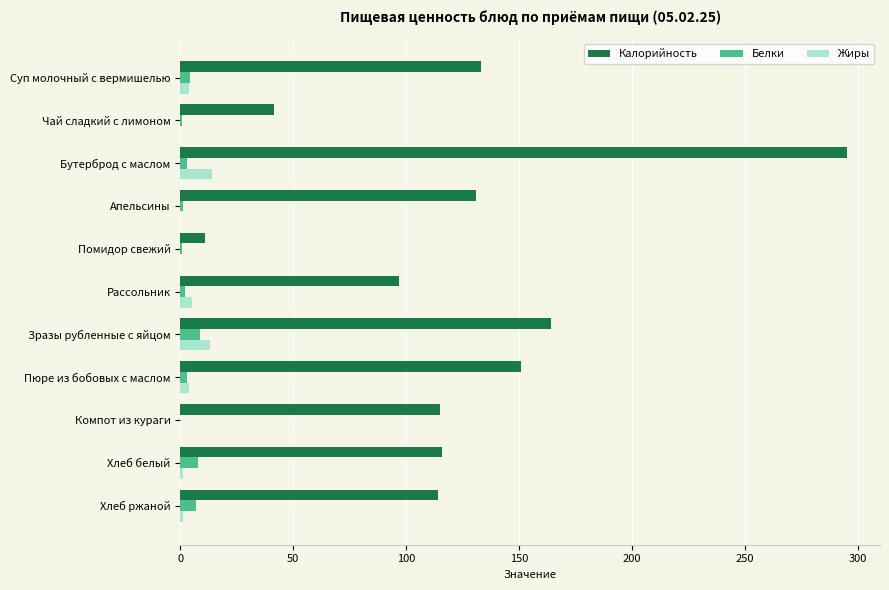

What is the sum of all Жиры values?

41.9